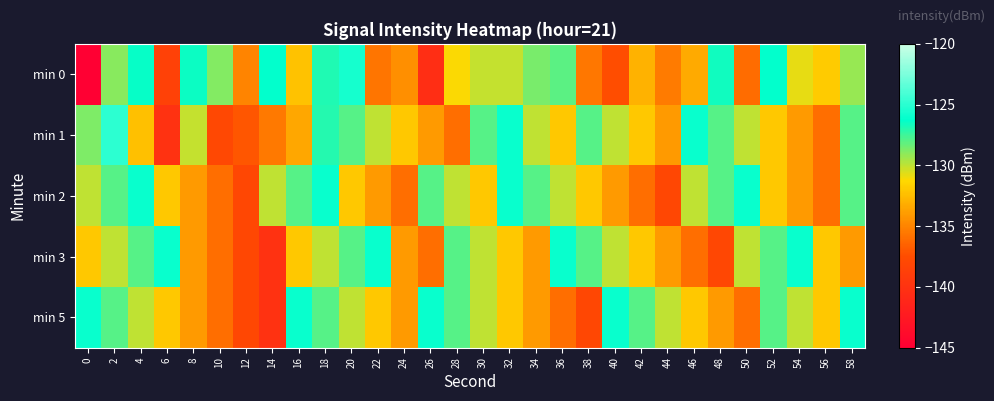

At which category is the sum across all series the highest?

18